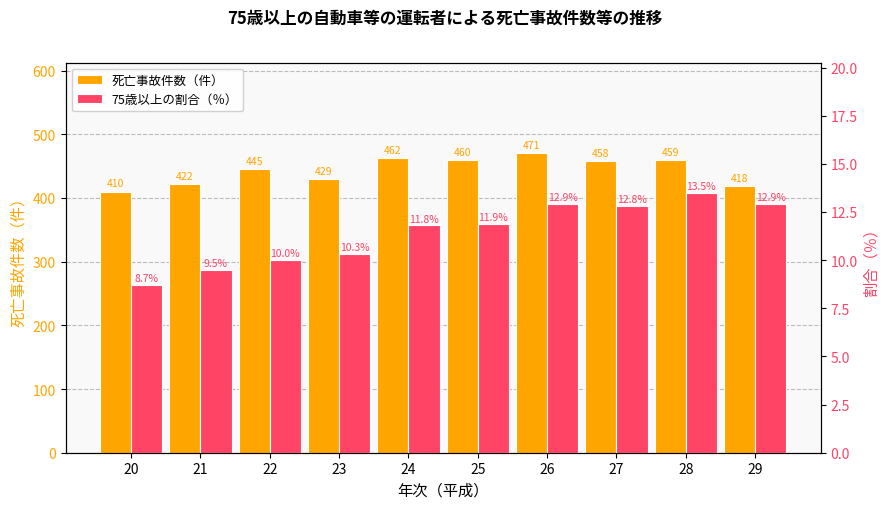

Read the 死亡事故件数（件） value at 29.

418.0